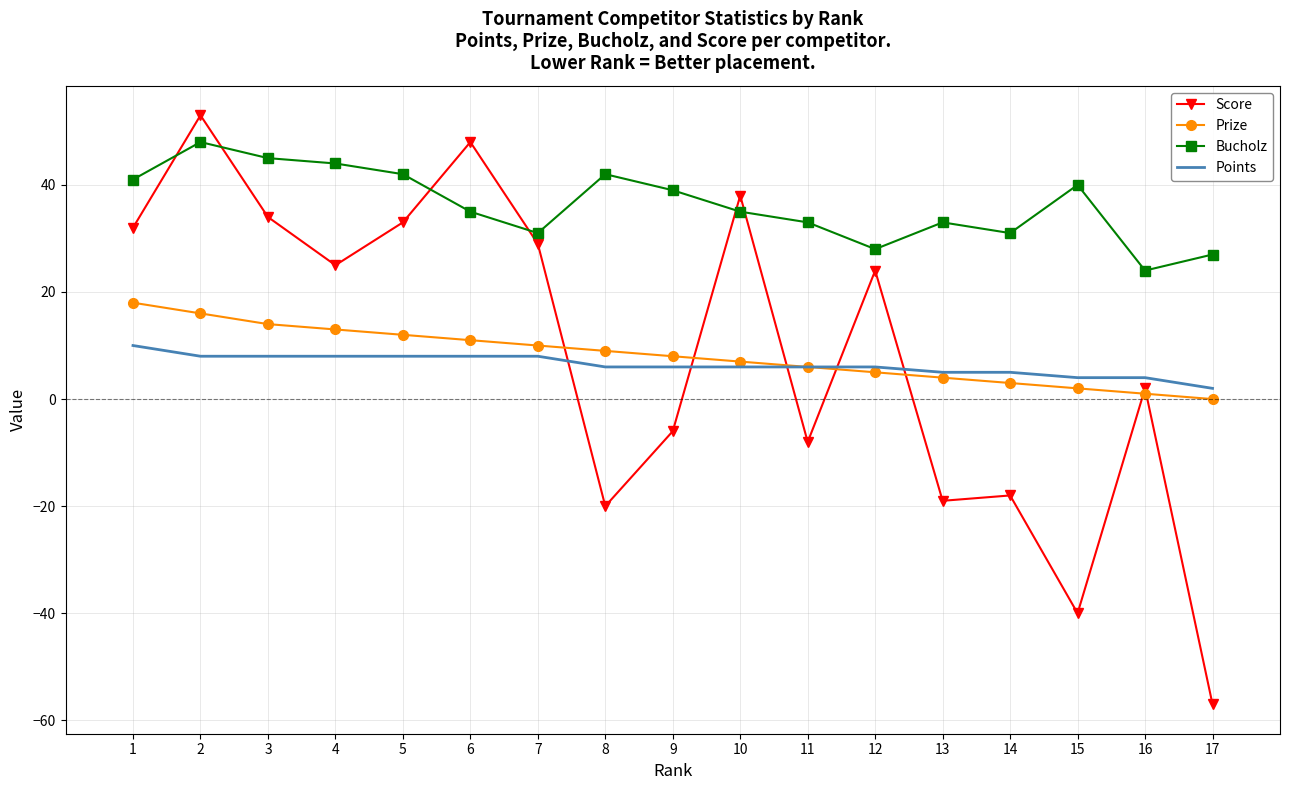

The Points series shows 11 at 11. True or false?

False